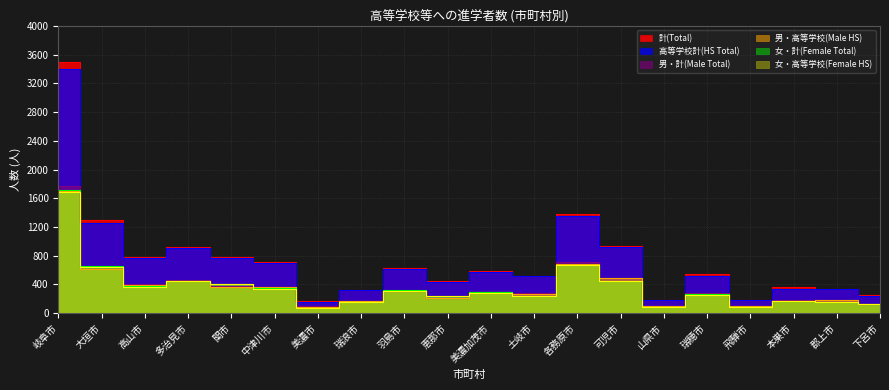

Is it true that 男・計(Male Total) equals 563 at 中津川市?

False